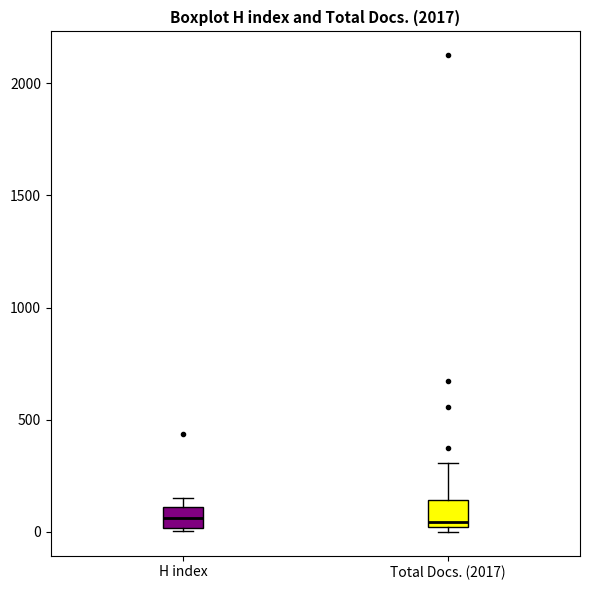

Where is the upper edge of the box for Total Docs. (2017) on the y-axis? The values are not printed on the chart, so give them approximately, as read against the axis.

150